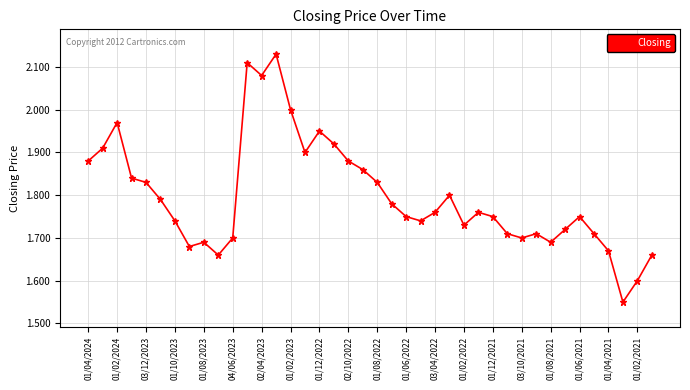

True or false: the data has more than 1 interior local peaks.

True